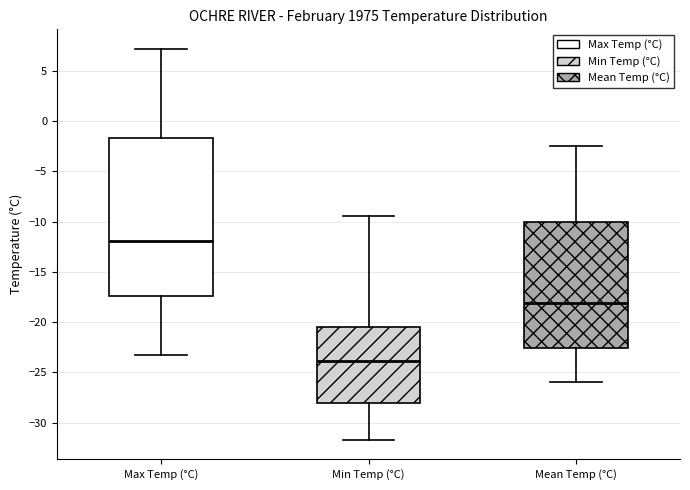

Where does the lower whisker of the box for Min Temp (°C) end on the y-axis? The values are not printed on the chart, so give them approximately, as read against the axis.

-31.5